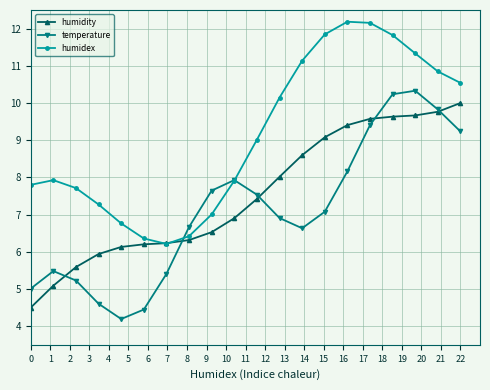

What is the greatest value displayed?

12.2